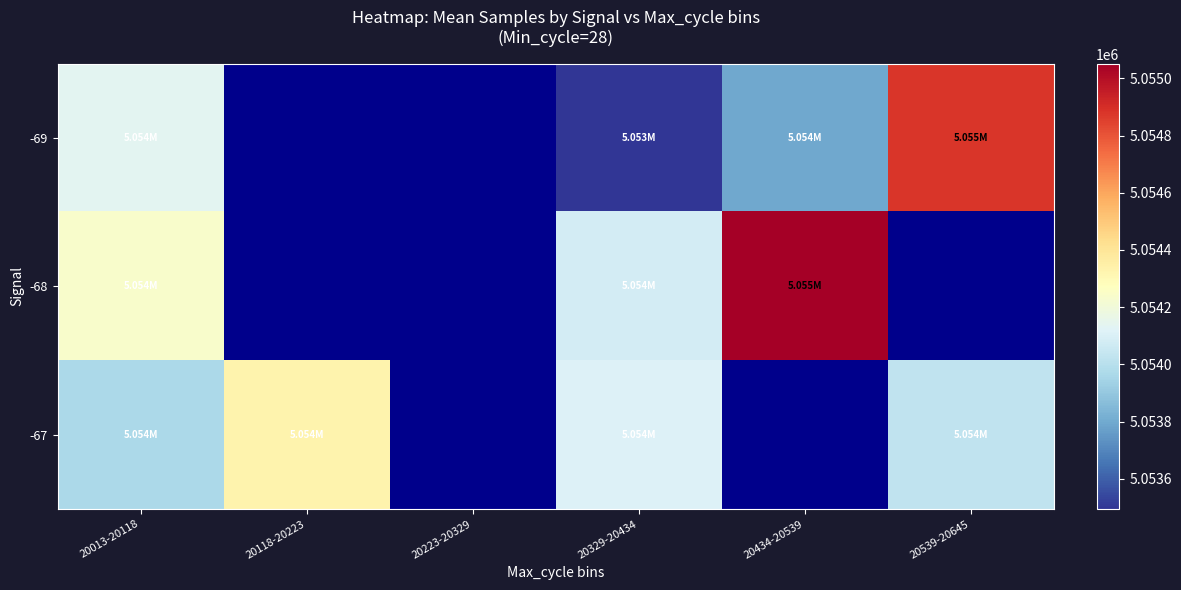

What is the lowest value of the -68 series?

5054078.0